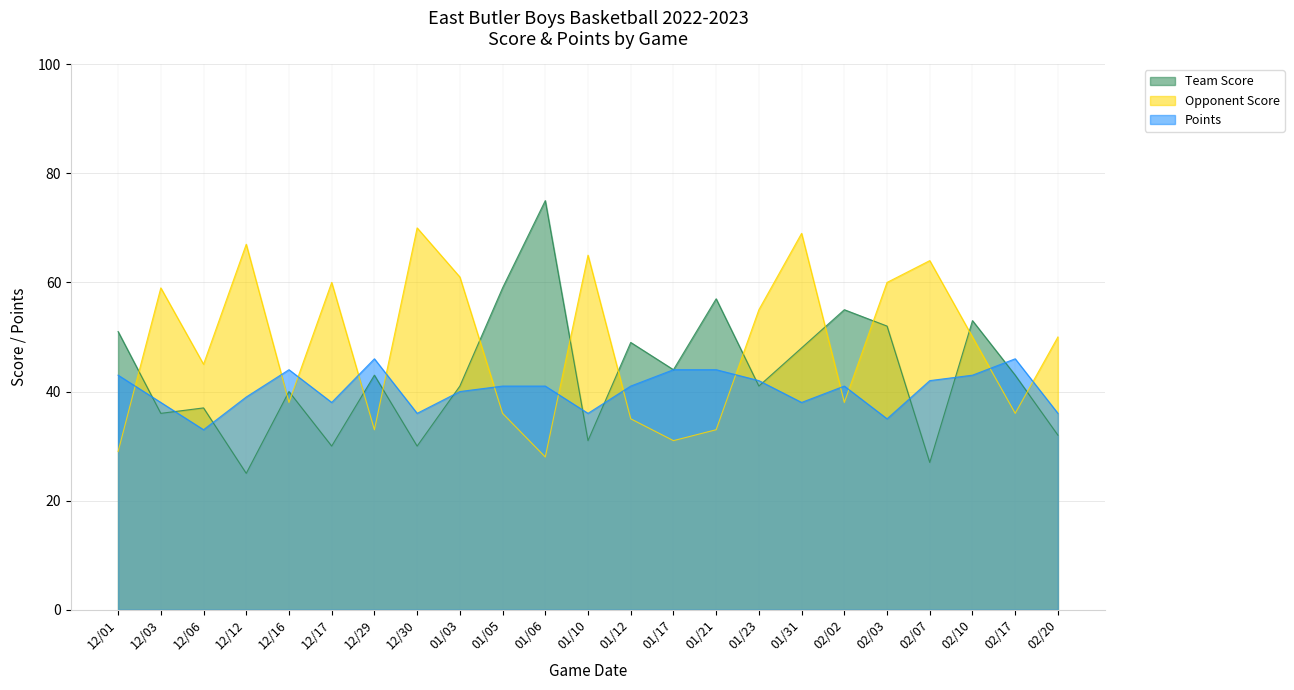

List the labels in order of Opponent Score value, largest first.

12/30, 01/31, 12/12, 01/10, 02/07, 01/03, 12/17, 02/03, 12/03, 01/23, 02/10, 02/20, 12/06, 12/16, 02/02, 01/05, 02/17, 01/12, 12/29, 01/21, 01/17, 12/01, 01/06